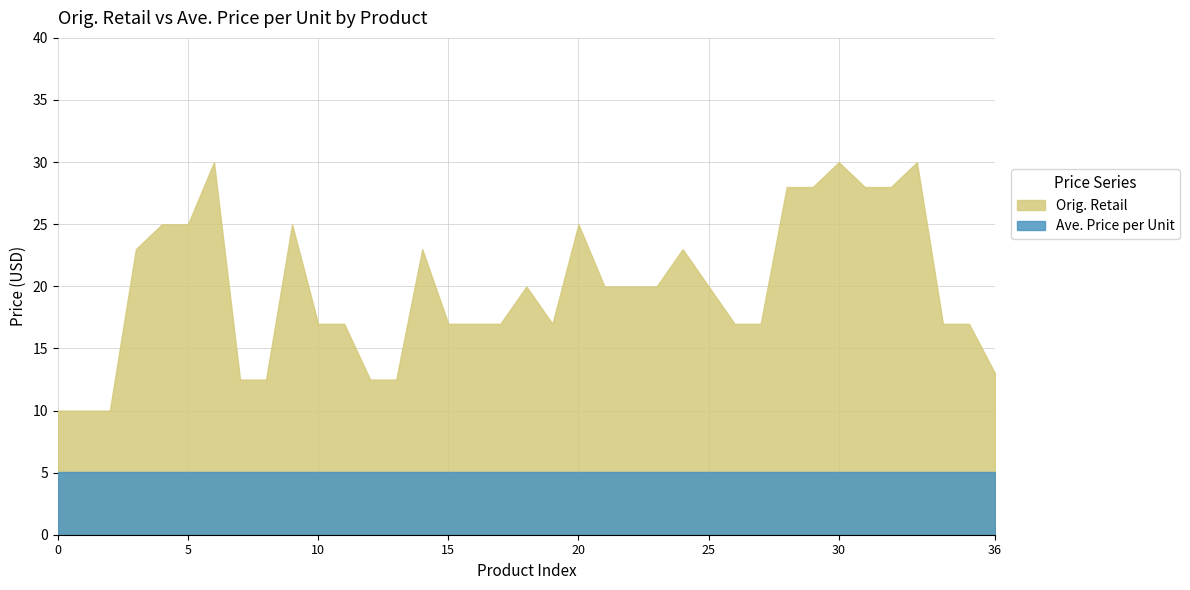

Reading left to right, what are all the values shown in this chart?

Orig. Retail: 10.0	10.0	10.0	23.0	25.0	25.0	30.0	12.5	12.5	25.0	17.0	17.0	12.5	12.5	23.0	17.0	17.0	17.0	20.0	17.0	25.0	20.0	20.0	20.0	23.0	20.0	17.0	17.0	28.0	28.0	30.0	28.0	28.0	30.0	17.0	17.0	13.0
Ave. Price per Unit: 5.1	5.1	5.1	5.1	5.1	5.1	5.1	5.1	5.1	5.1	5.1	5.1	5.1	5.1	5.1	5.1	5.1	5.1	5.1	5.1	5.1	5.1	5.1	5.1	5.1	5.1	5.1	5.1	5.1	5.1	5.1	5.1	5.1	5.1	5.1	5.1	5.1